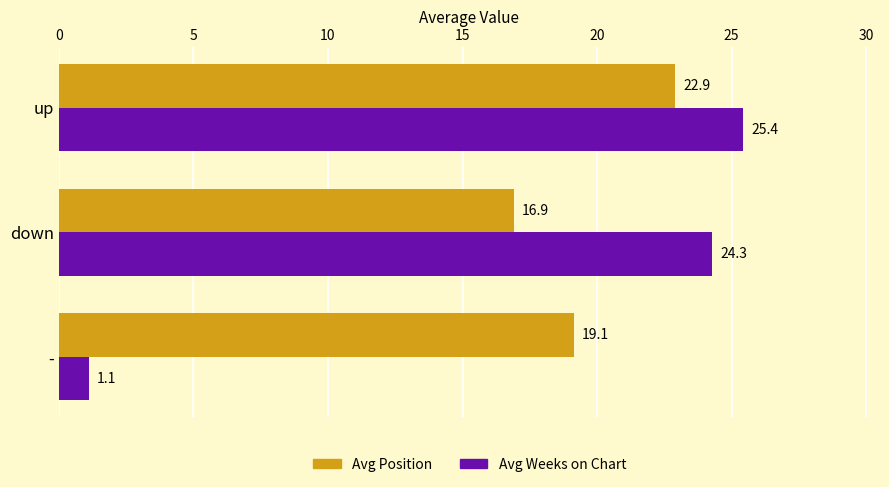

Which series has the largest range (max minus min)?

Avg Weeks on Chart